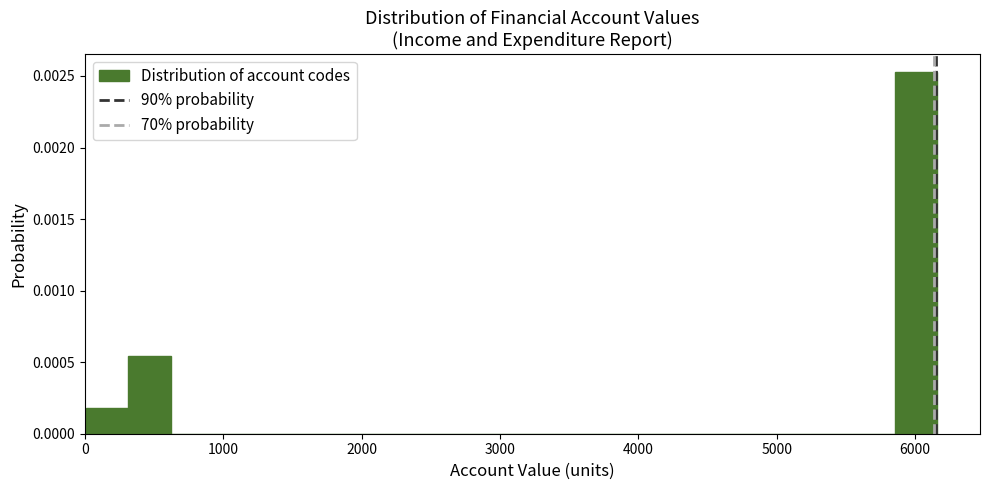

Read against the x-axis, roughly where is the centre of the tallest bar?

6000